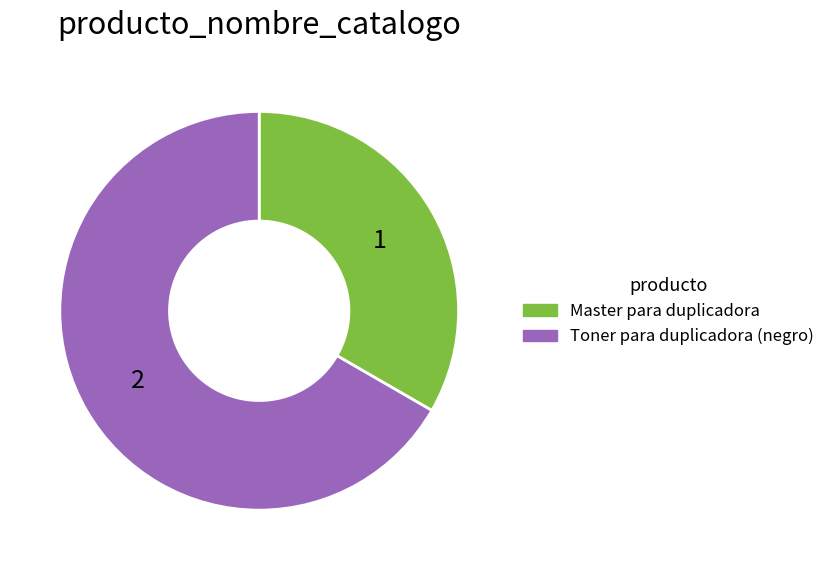

True or false: Toner para duplicadora (negro) accounts for 67% of the total.

True